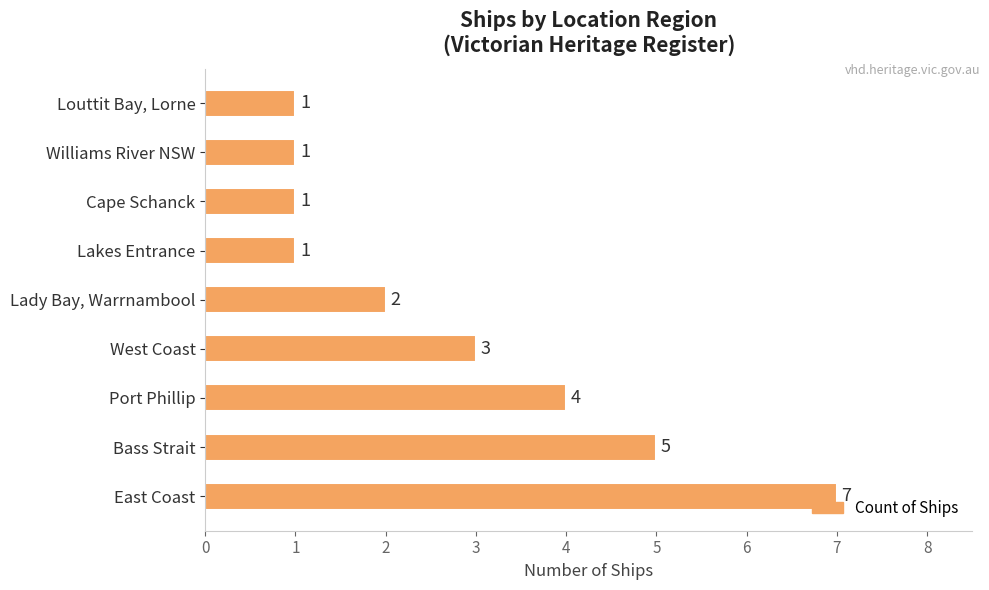

Where is the data nearest to the value 4?

Port Phillip